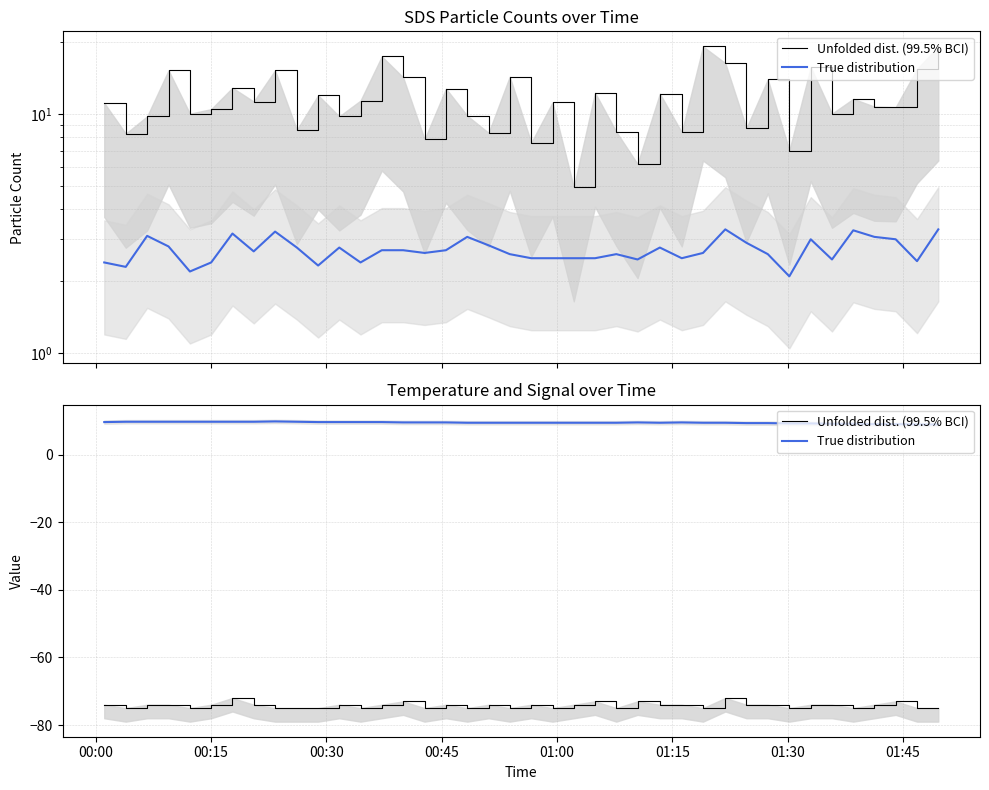

At how many categories does at least one series exceed -52?

40